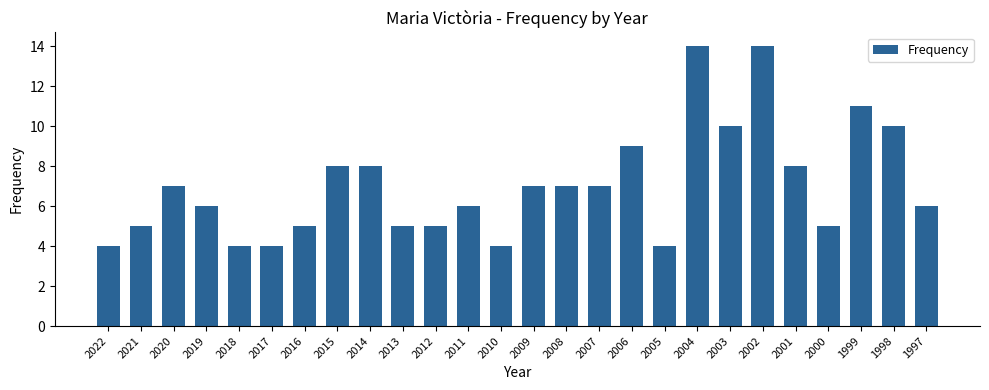

How many values are between 5 and 8?

15